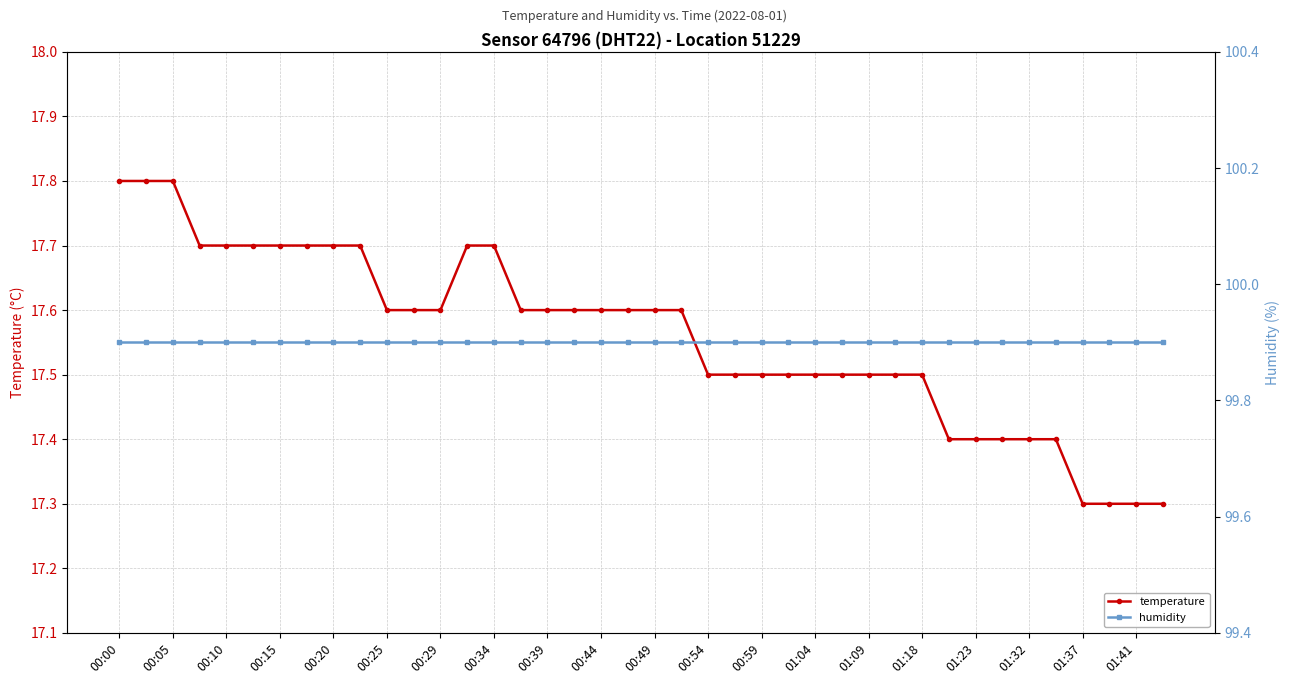

The temperature series shows 7.5 at 00:54. True or false?

False